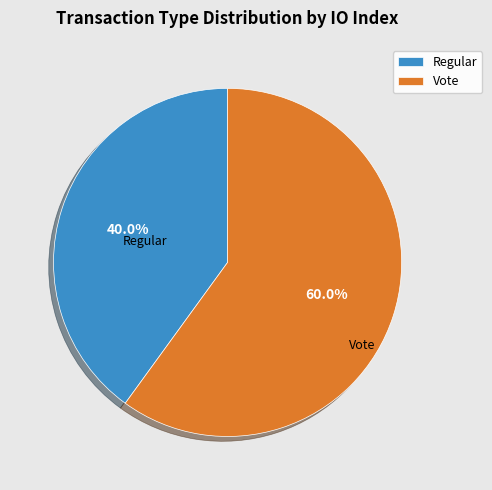

True or false: Vote accounts for 72% of the total.

False